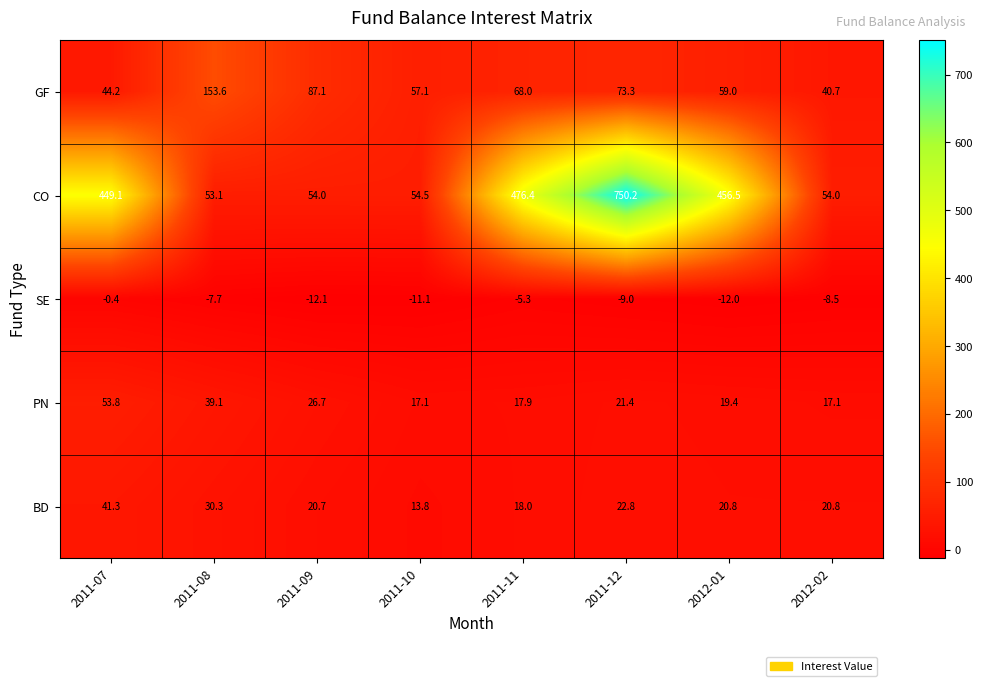

The BD series shows 13.8 at 2011-10. True or false?

True